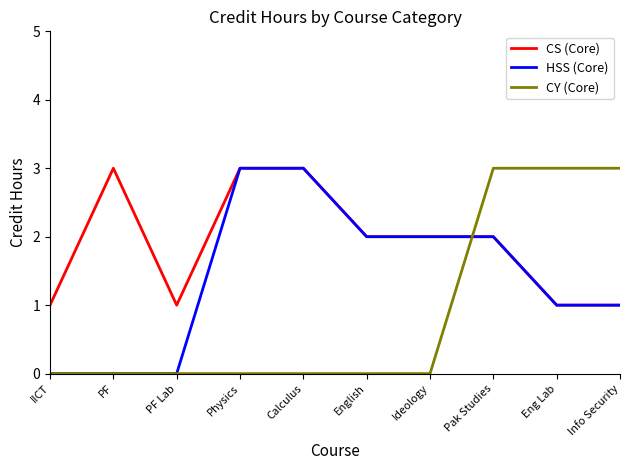

At which category is the sum across all series the highest?

Pak Studies